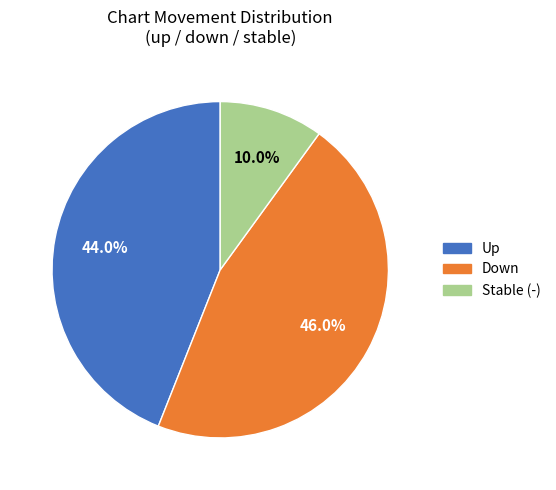

How many segments does this pie chart have?

3